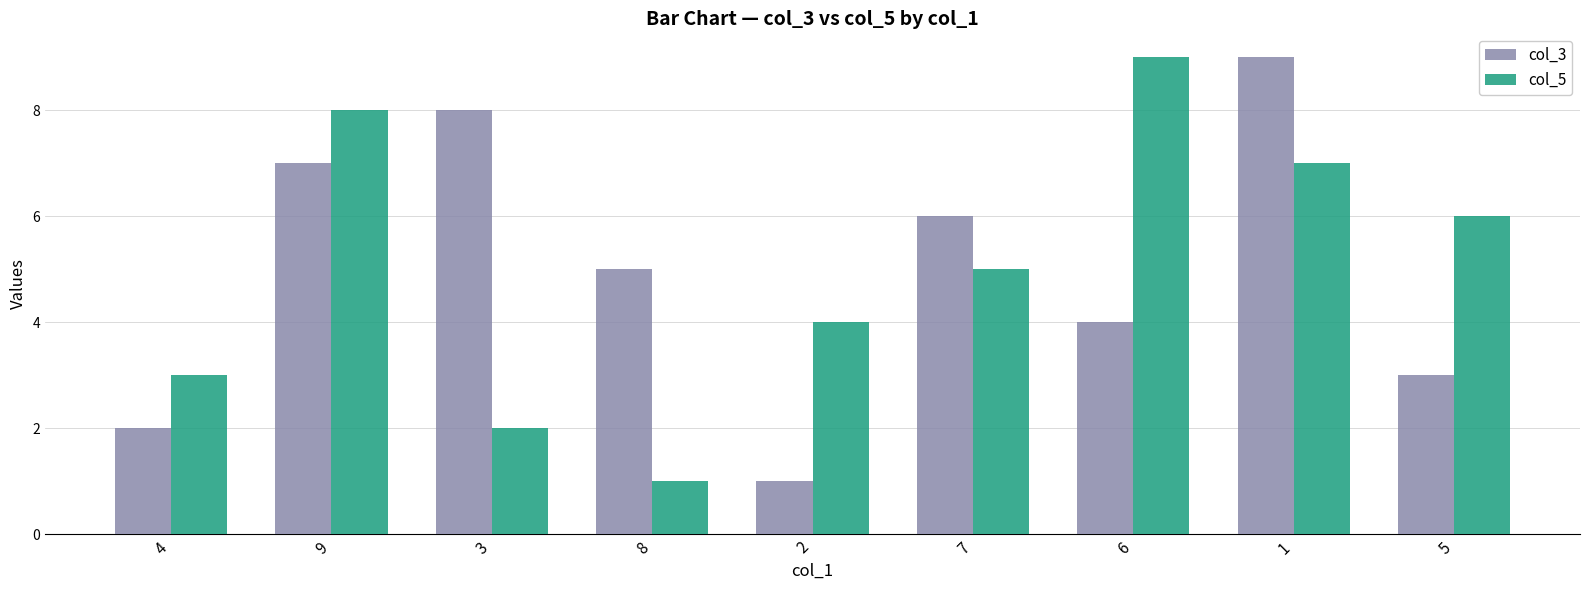

At which category is the sum across all series the highest?

1